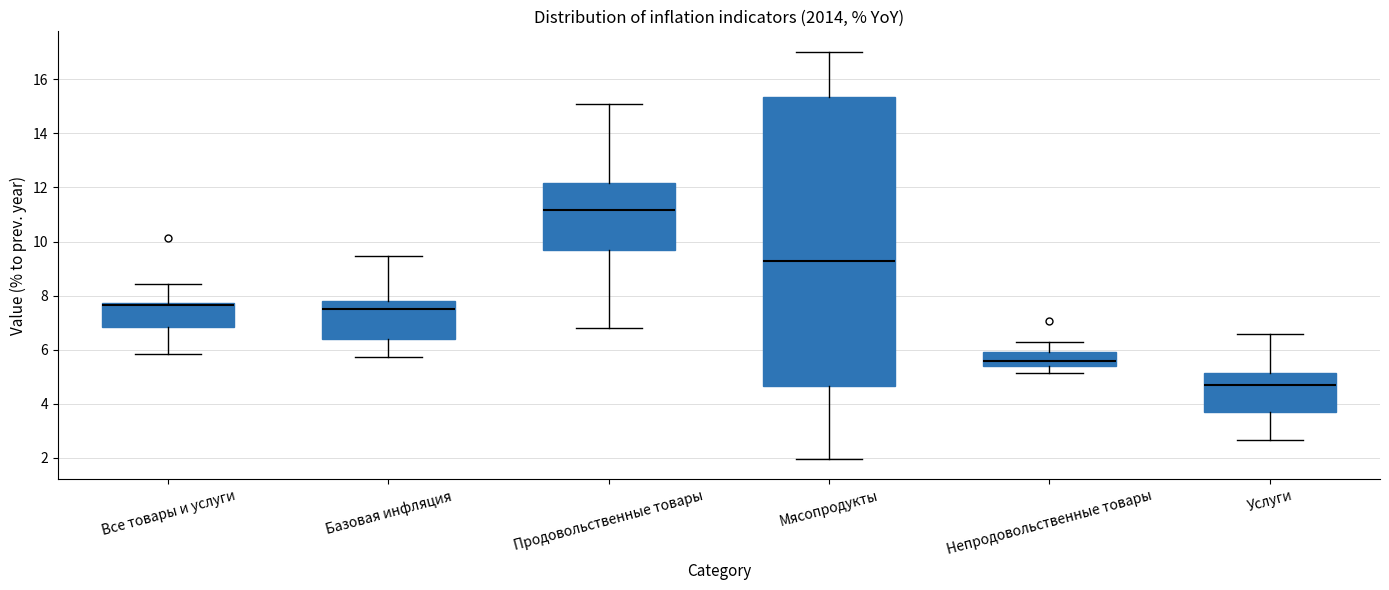

Reading left to right, read every box against the y-axis: the position of its median line, the range the box covers, and the ends of its whiskers. The values are not printed on the chart, so give them approximately, as read against the axis.

Все товары и услуги: median 7.6 (drawn on the box's upper edge), box 6.8 to 7.8, whiskers 5.8 to 8.4
Базовая инфляция: median 7.6, box 6.4 to 7.8, whiskers 5.8 to 9.4
Продовольственные товары: median 11.2, box 9.6 to 12.2, whiskers 6.8 to 15.0
Мясопродукты: median 9.2, box 4.6 to 15.4, whiskers 2.0 to 17.0
Непродовольственные товары: median 5.6, box 5.4 to 6.0, whiskers 5.2 to 6.4
Услуги: median 4.8, box 3.8 to 5.2, whiskers 2.6 to 6.6